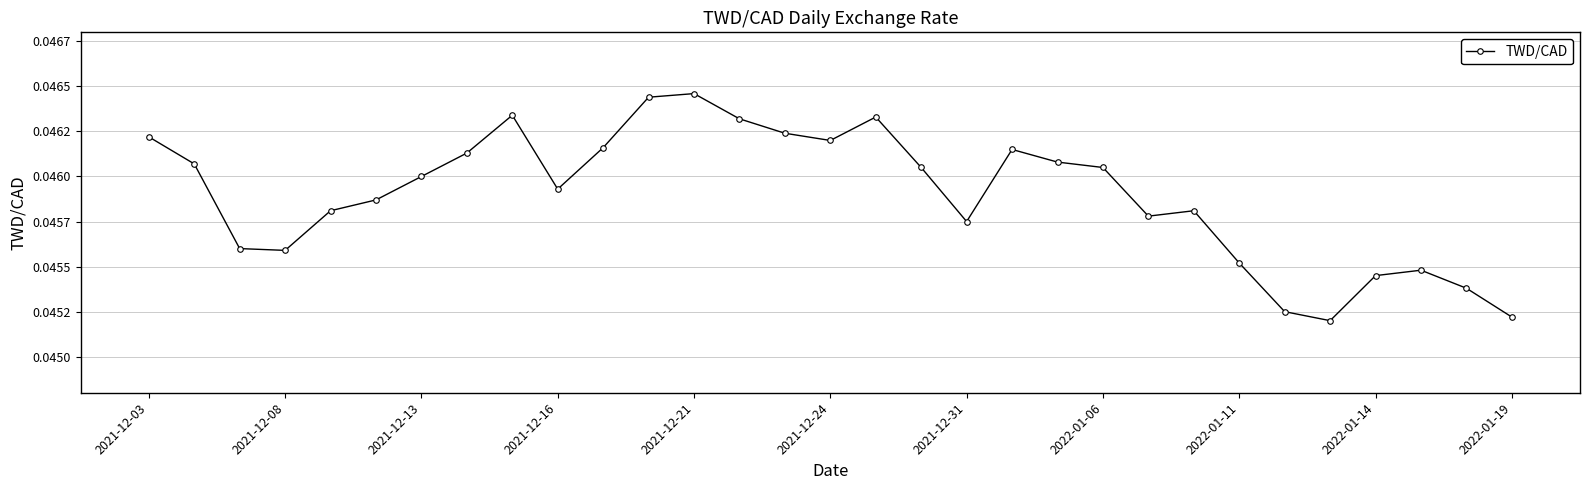

True or false: there are more than 2 points higher than both neighbors.

True